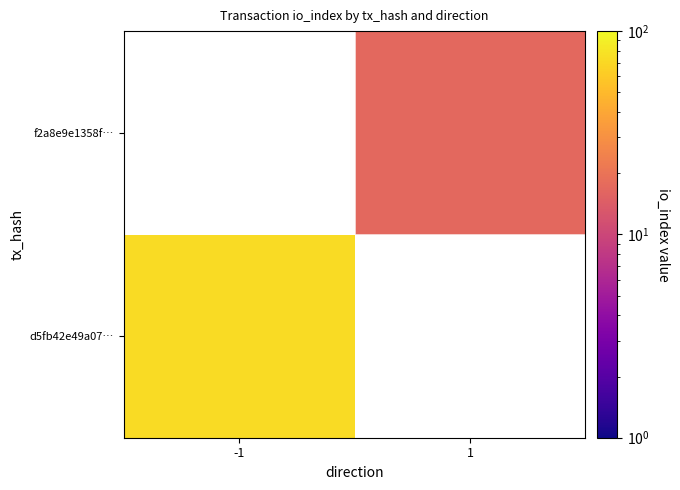

How many data points does each series have?

2